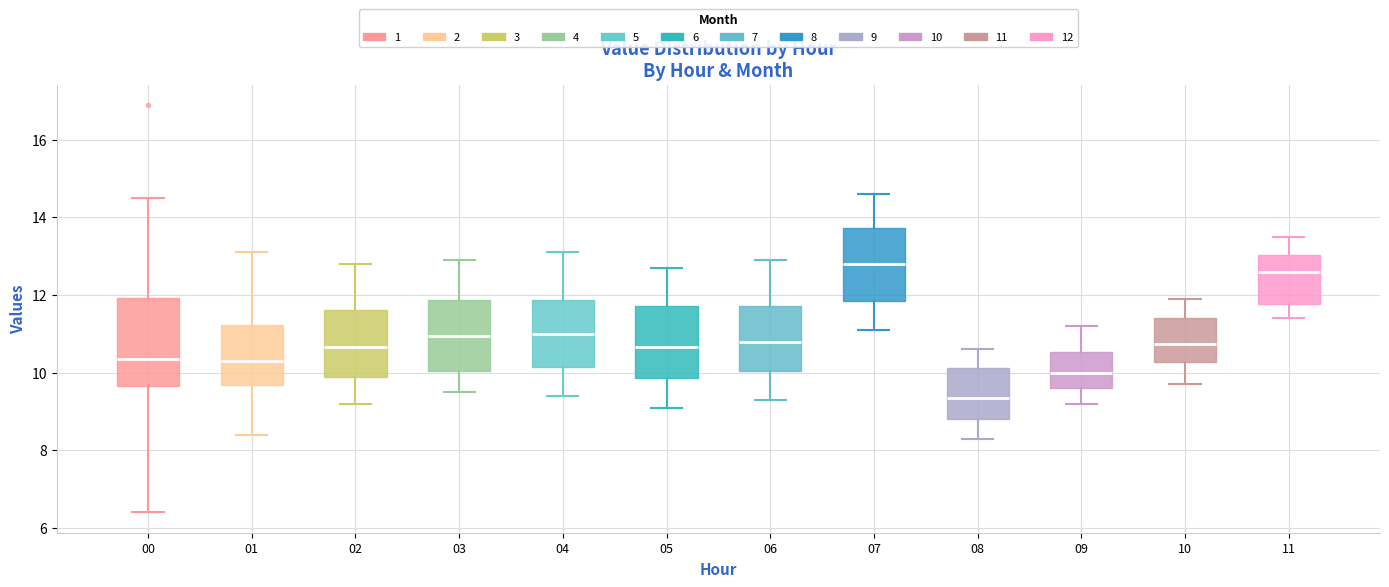

Reading left to right, read every box against the y-axis: the position of its median line, the range the box covers, and the ends of its whiskers. The values are not printed on the chart, so give them approximately, as read against the axis.

00: median 10.4, box 9.6 to 12.0, whiskers 6.4 to 14.6
01: median 10.4, box 9.6 to 11.2, whiskers 8.4 to 13.2
02: median 10.6, box 10.0 to 11.6, whiskers 9.2 to 12.8
03: median 11.0, box 10.0 to 11.8, whiskers 9.6 to 13.0
04: median 11.0, box 10.2 to 11.8, whiskers 9.4 to 13.2
05: median 10.6, box 9.8 to 11.8, whiskers 9.2 to 12.8
06: median 10.8, box 10.0 to 11.8, whiskers 9.4 to 13.0
07: median 12.8, box 11.8 to 13.8, whiskers 11.2 to 14.6
08: median 9.4, box 8.8 to 10.2, whiskers 8.4 to 10.6
09: median 10.0, box 9.6 to 10.6, whiskers 9.2 to 11.2
10: median 10.8, box 10.2 to 11.4, whiskers 9.8 to 12.0
11: median 12.6, box 11.8 to 13.0, whiskers 11.4 to 13.6